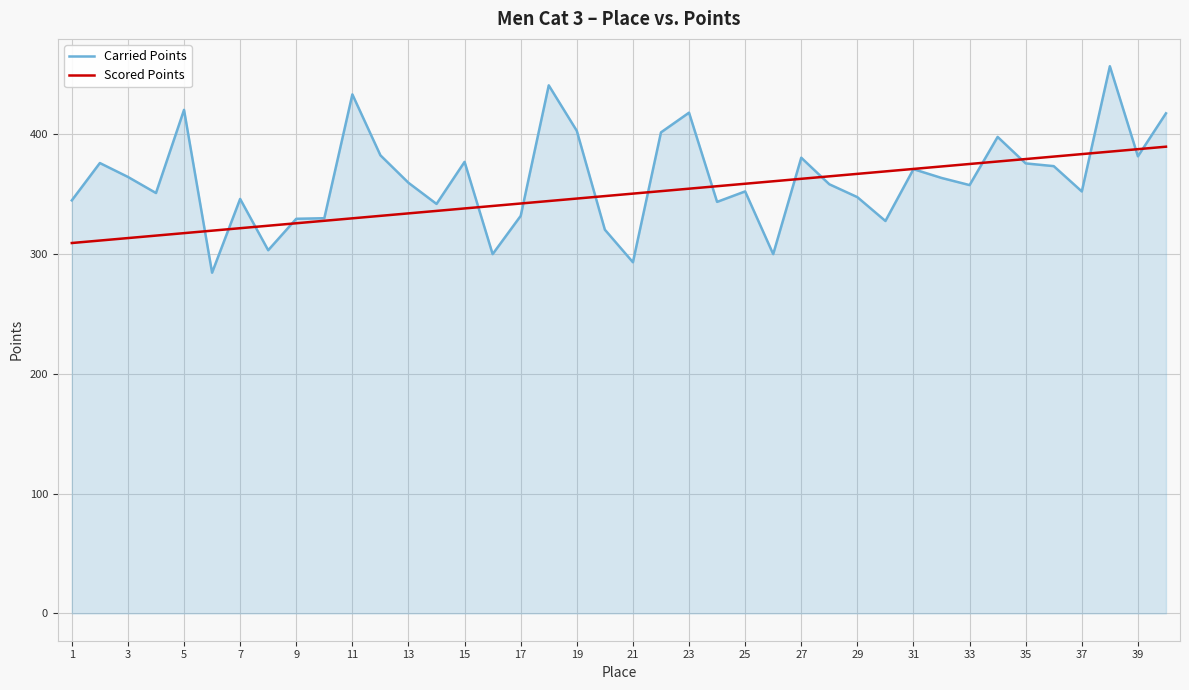

Does the chart have visible grid lines?

Yes